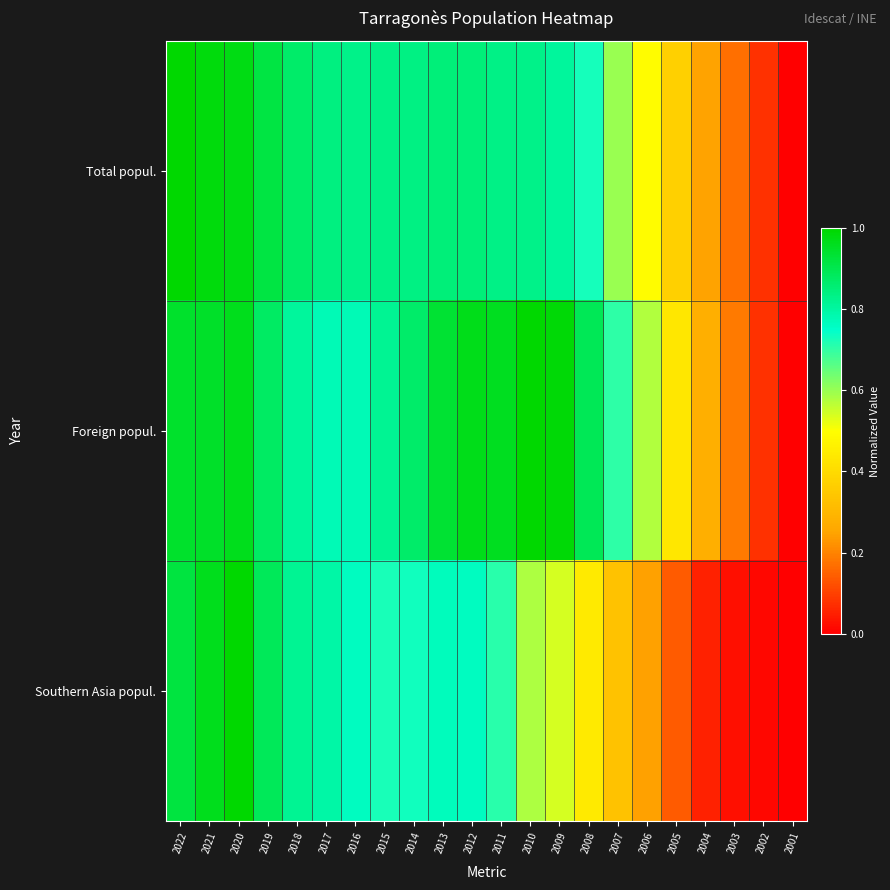

Reading right to left, what are all the values shown in this chart?

Total popul.: 2001=0.0	2002=0.1	2003=0.2	2004=0.2	2005=0.4	2006=0.5	2007=0.6	2008=0.7	2009=0.8	2010=0.8	2011=0.8	2012=0.8	2013=0.8	2014=0.8	2015=0.8	2016=0.8	2017=0.8	2018=0.9	2019=0.9	2020=1.0	2021=1.0	2022=1.0
Foreign popul.: 2001=0.0	2002=0.1	2003=0.2	2004=0.3	2005=0.4	2006=0.6	2007=0.7	2008=0.9	2009=1.0	2010=1.0	2011=1.0	2012=1.0	2013=0.9	2014=0.9	2015=0.8	2016=0.8	2017=0.8	2018=0.8	2019=0.9	2020=1.0	2021=0.9	2022=0.9
Southern Asia popul.: 2001=0.0	2002=0.0	2003=0.0	2004=0.1	2005=0.1	2006=0.2	2007=0.3	2008=0.4	2009=0.5	2010=0.6	2011=0.7	2012=0.8	2013=0.8	2014=0.7	2015=0.7	2016=0.8	2017=0.8	2018=0.8	2019=0.9	2020=1.0	2021=1.0	2022=0.9